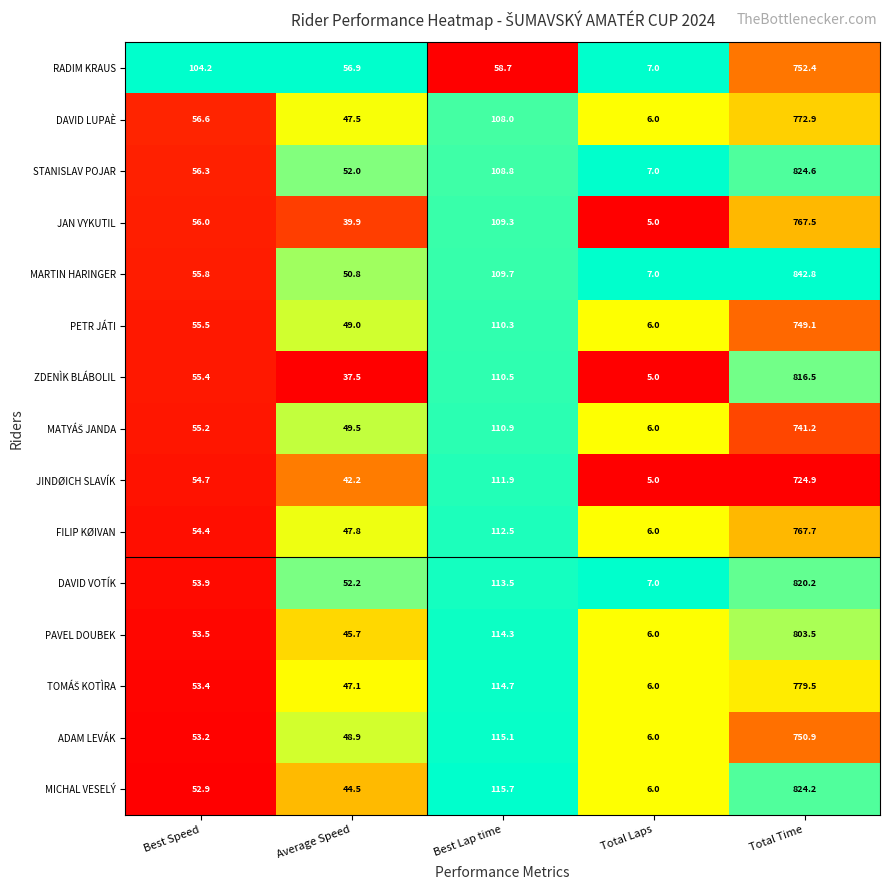

What is the sum of the DAVID LUPAÈ values at Total Time and Average Speed?

820.4